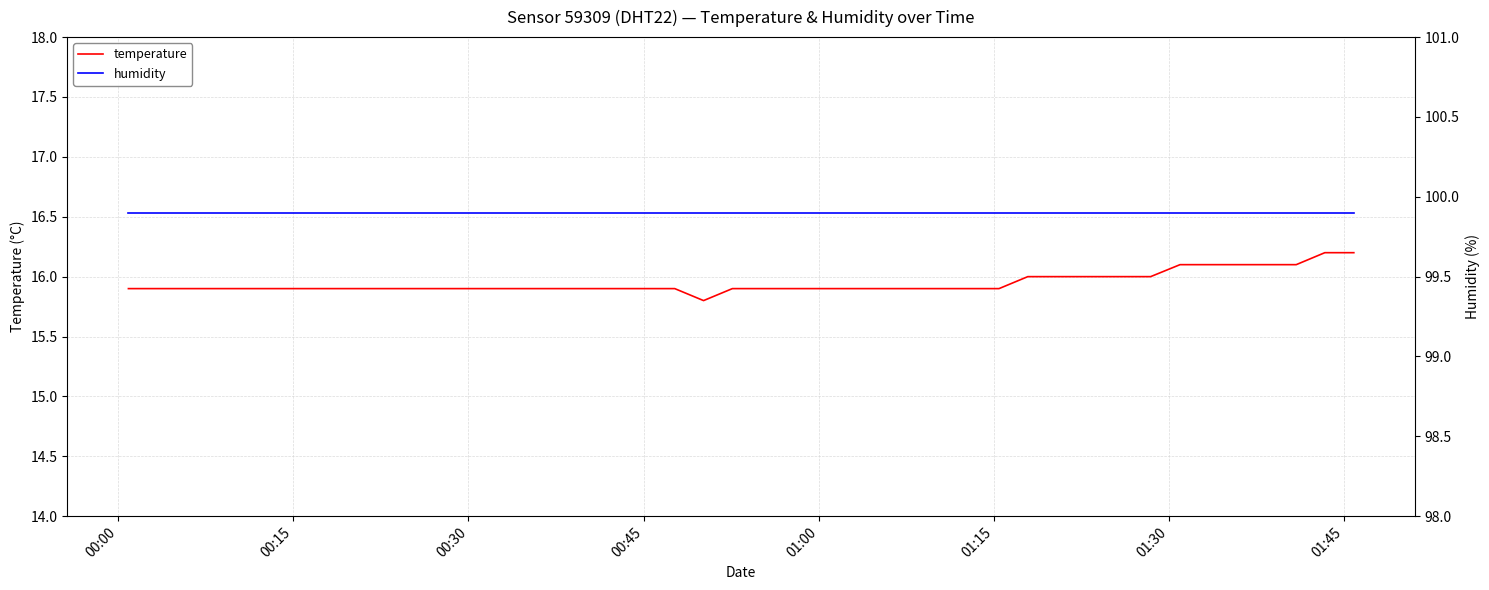

Rank the series by their average value, from lowest to highest.

temperature, humidity